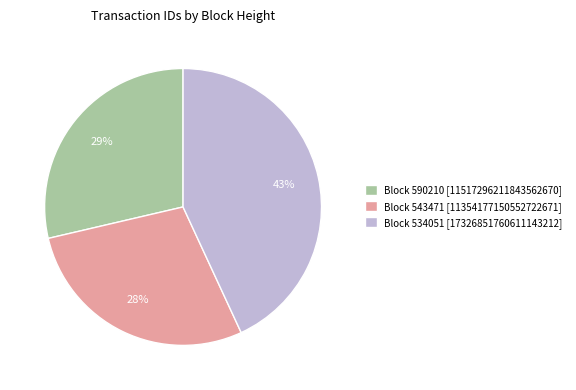

Does any single category account for the majority?

No